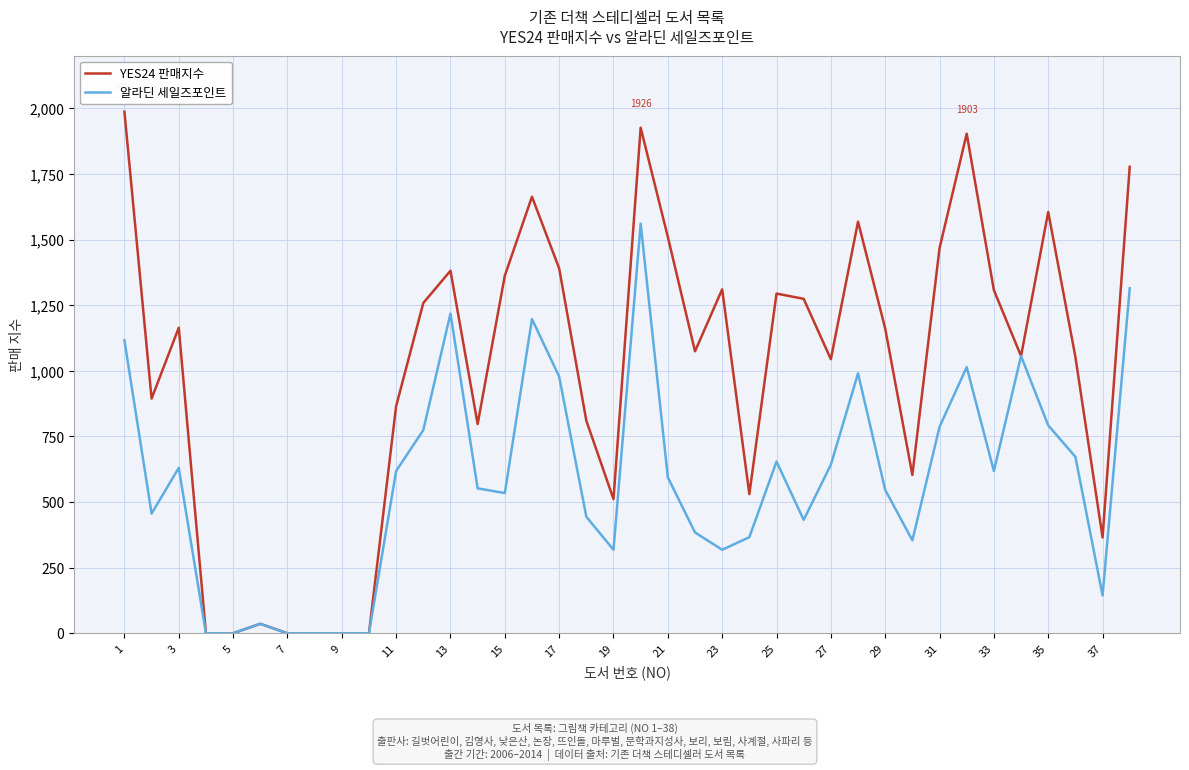

Which series has the widest spread of values?

YES24 판매지수